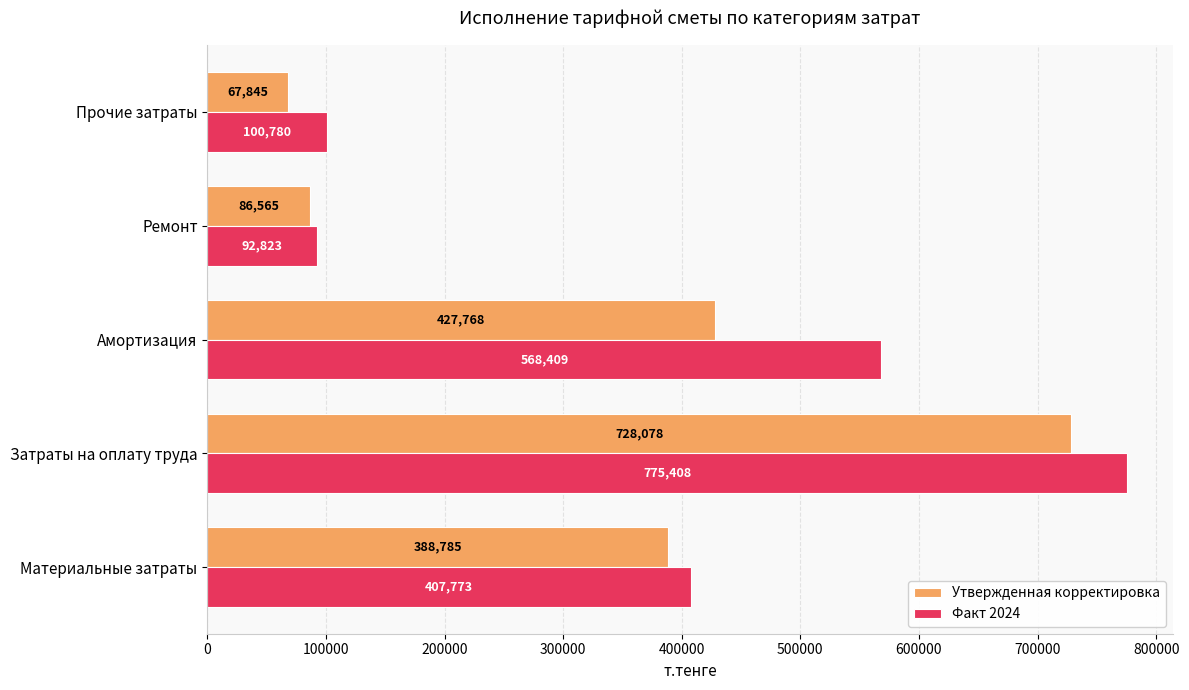

What is the sum of all Факт 2024 values?

1945193.0